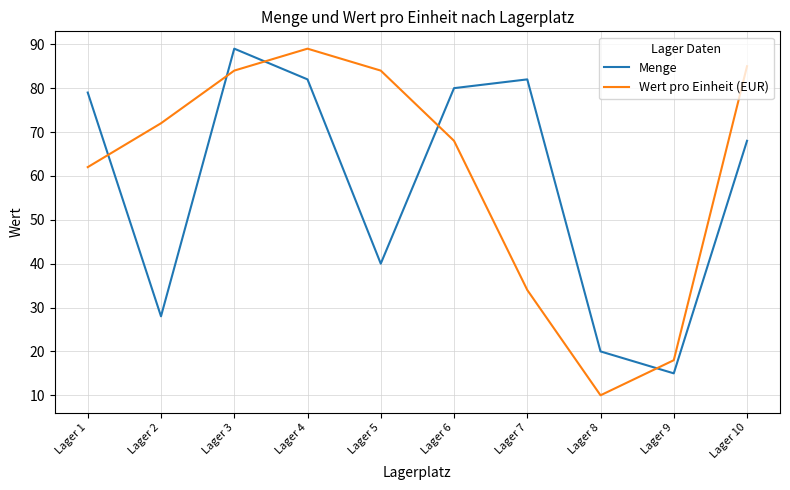

What is the sum of all Menge values?

583